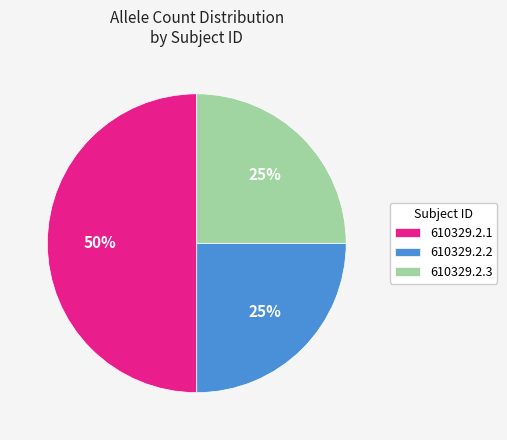

What is the largest slice in the pie chart?

610329.2.1